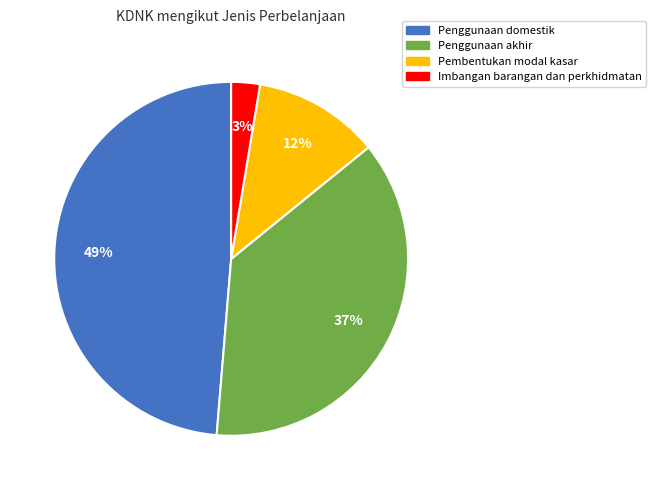

To the nearest percent, what is the difference between the Penggunaan domestik and Imbangan barangan dan perkhidmatan slice percentages?

46%